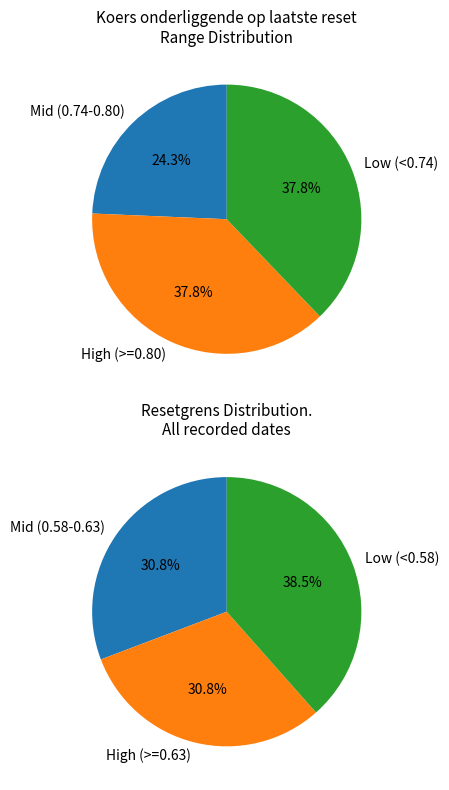

The 2025-04-24 slice represents 1% of the pie. True or false?

False